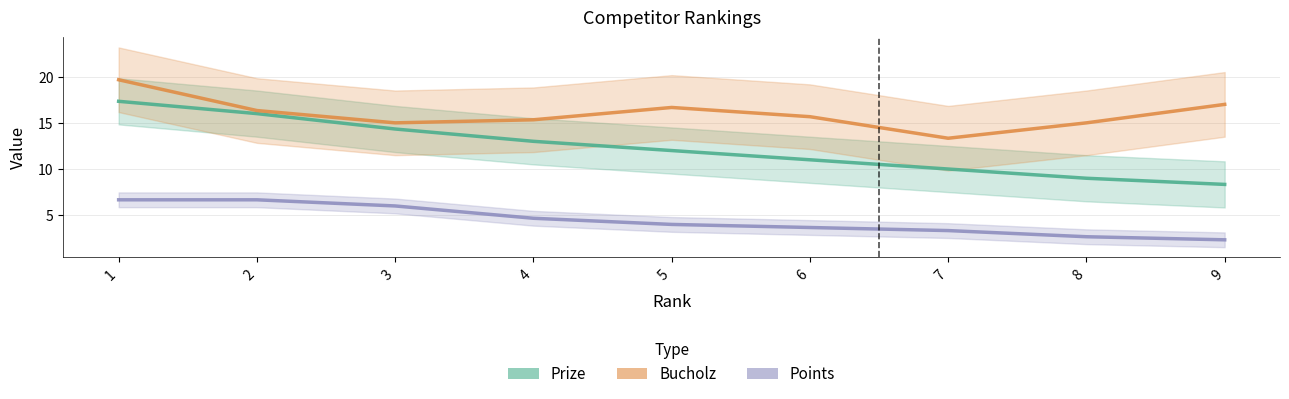

What is the average value of the Prize series?

12.3